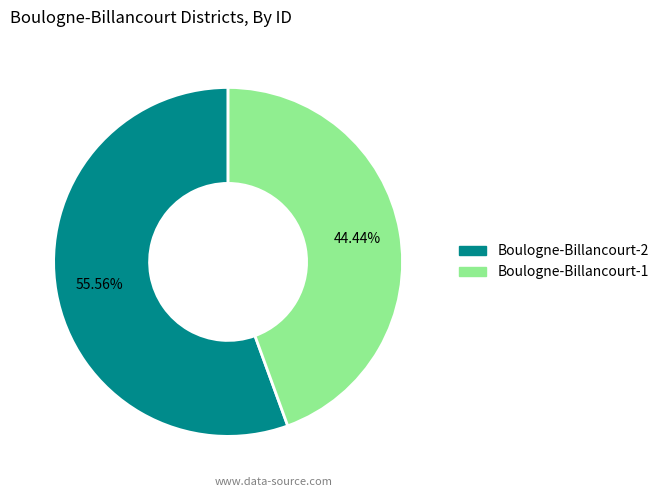

What is the largest slice in the pie chart?

Boulogne-Billancourt-2